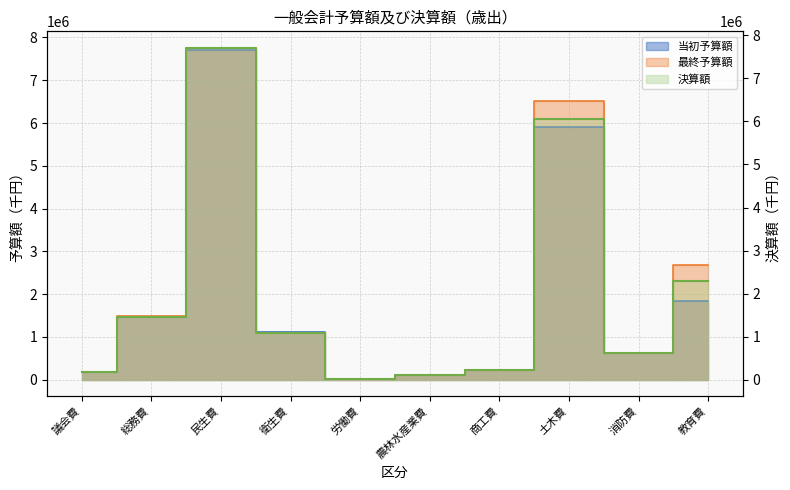

What is the difference between the maximum and minimum values in the 当初予算額 series?

7687913